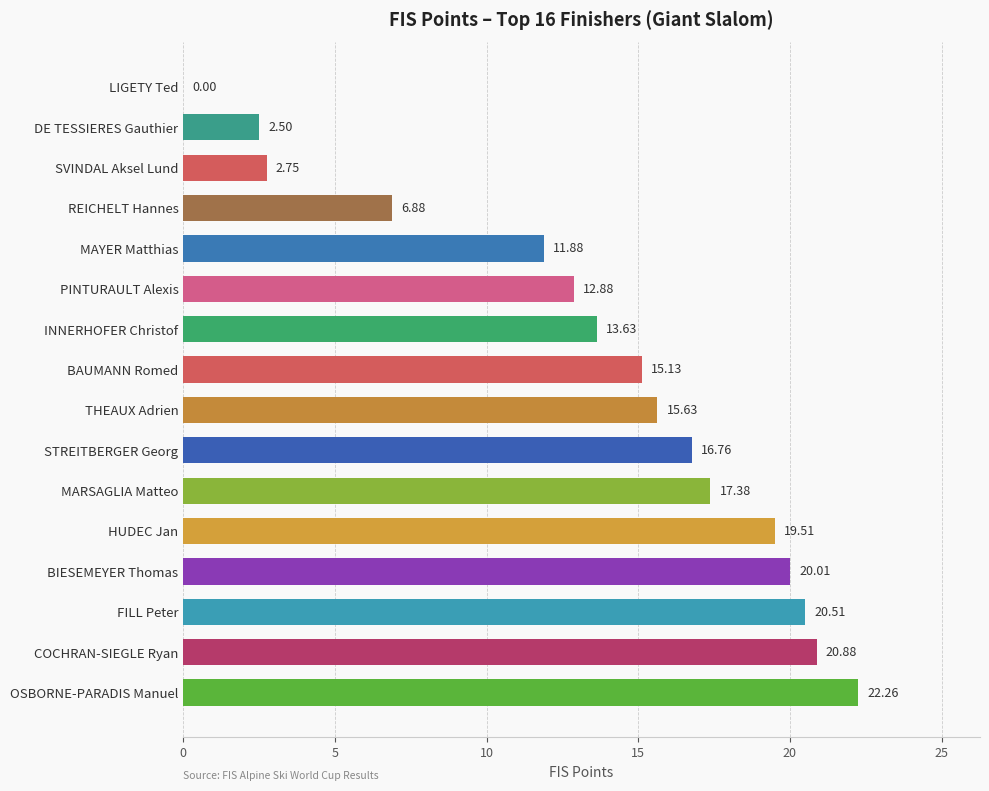

What is the change in value from PINTURAULT Alexis to SVINDAL Aksel Lund?

-10.1